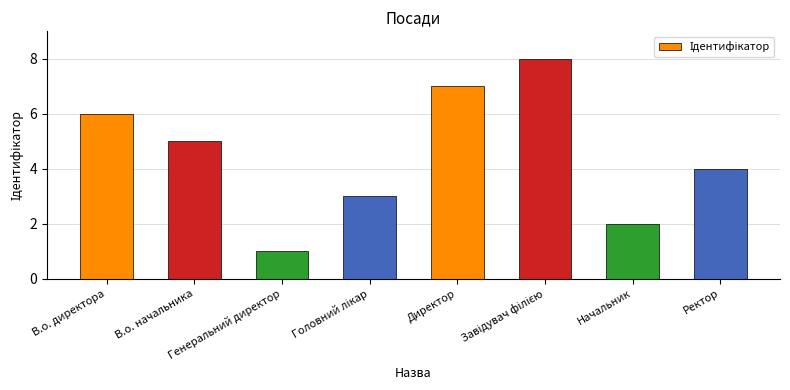

Reading left to right, extract all data points from this chart.

6	5	1	3	7	8	2	4